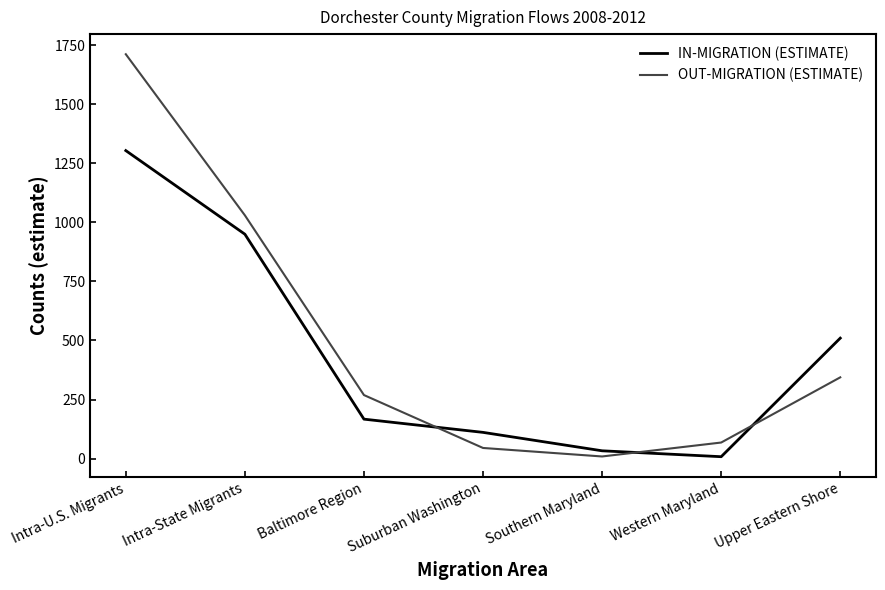

Is the value of OUT-MIGRATION (ESTIMATE) at Baltimore Region greater than the value of IN-MIGRATION (ESTIMATE) at Intra-State Migrants?

No